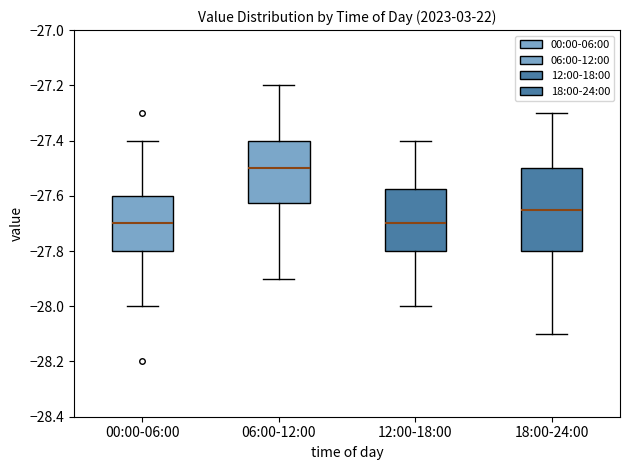

Reading left to right, transcribe this box plot: for each box, give where its median line is, the range the box spans, and where its two whiskers end, as read against the y-axis. The values are not printed on the chart, so give them approximately, as read against the axis.

00:00-06:00: median -27.70, box -27.80 to -27.60, whiskers -28.00 to -27.40
06:00-12:00: median -27.50, box -27.62 to -27.40, whiskers -27.90 to -27.20
12:00-18:00: median -27.70, box -27.80 to -27.58, whiskers -28.00 to -27.40
18:00-24:00: median -27.64, box -27.80 to -27.50, whiskers -28.10 to -27.30